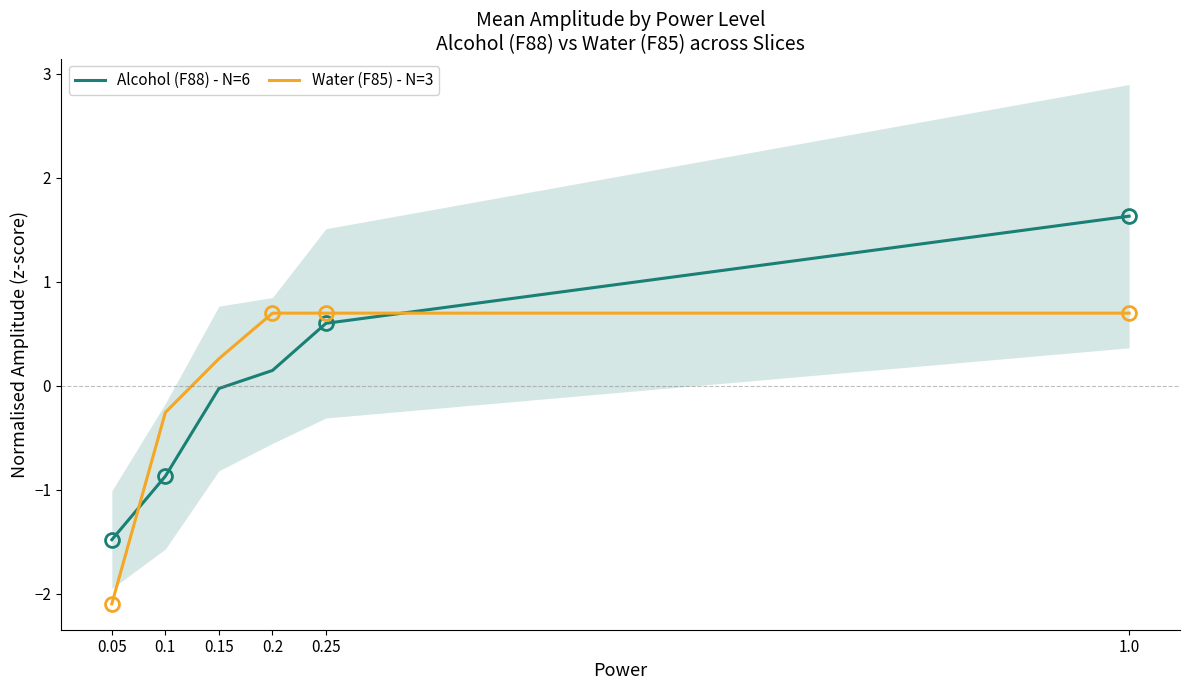

The Alcohol (F88) - N=6 series shows 1.6 at 1.0. True or false?

True